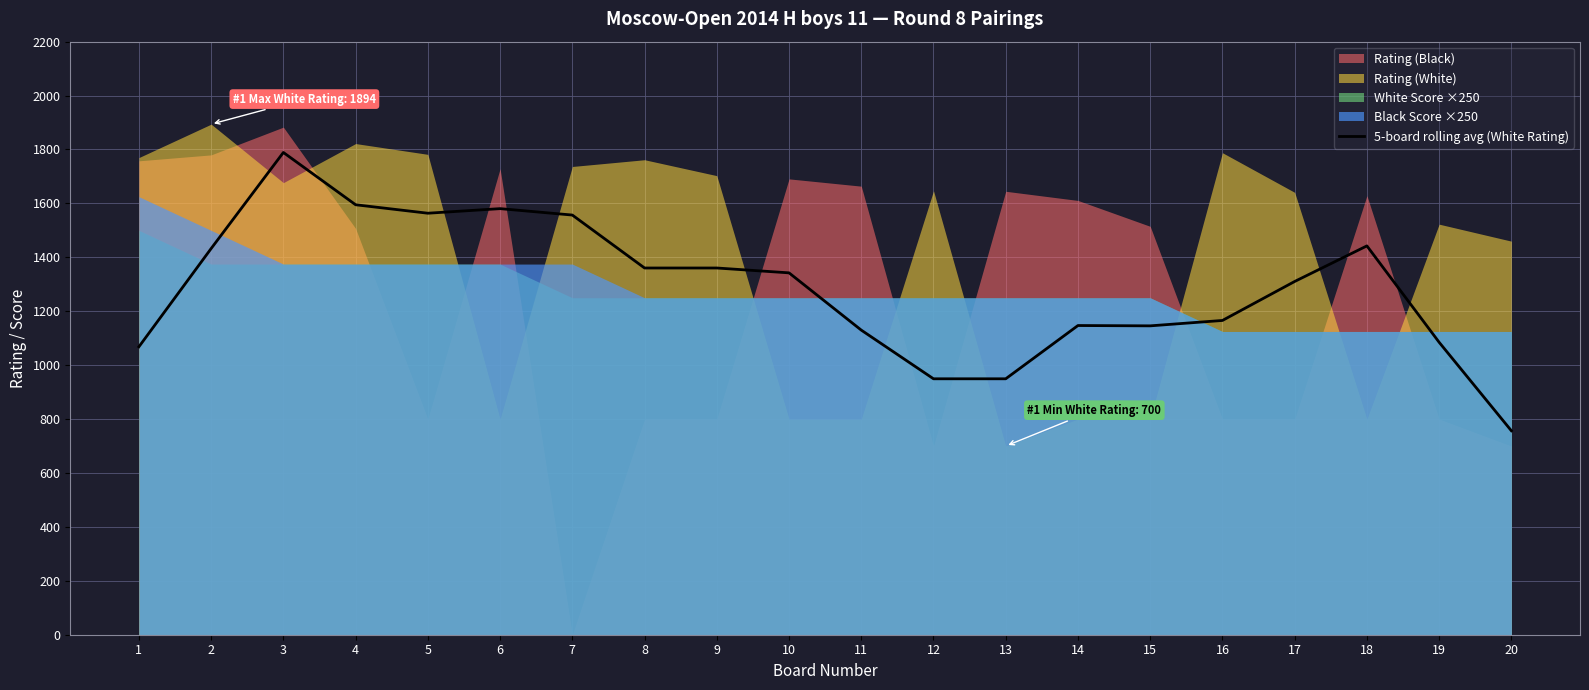

What is the value of the 19th point from the left?

1084.8